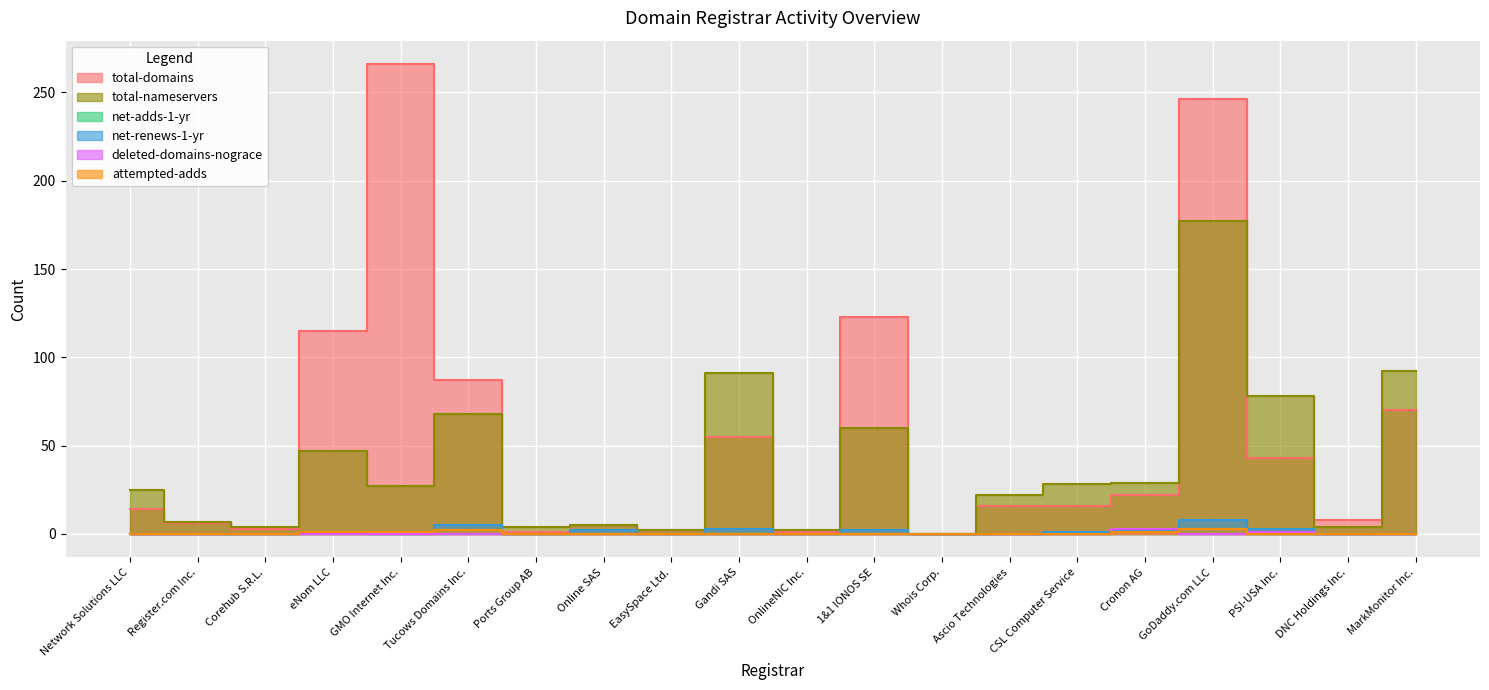

Between PSI-USA Inc. and MarkMonitor Inc., which series saw the biggest shift?

total-domains